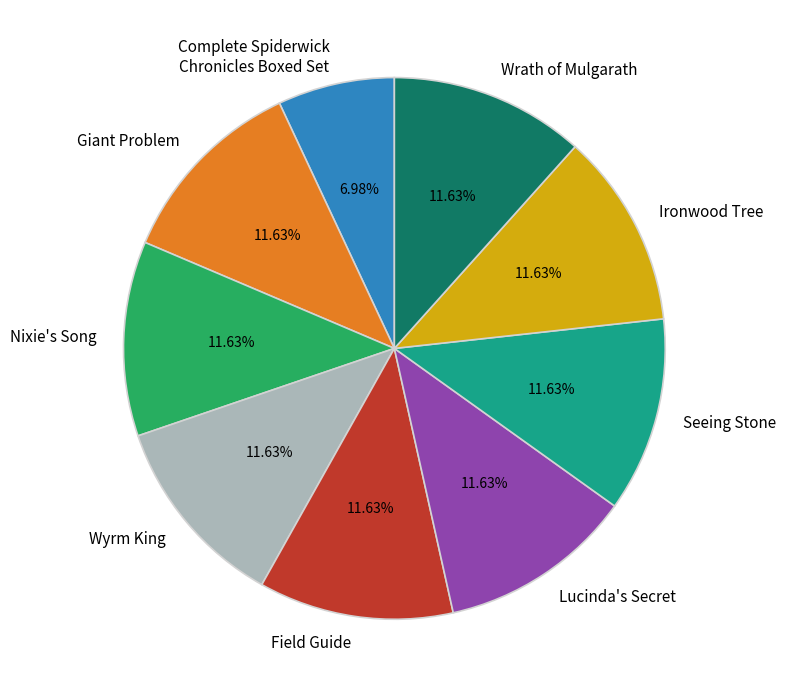

Is the sum of Nixie's Song and Giant Problem greater than half?

No